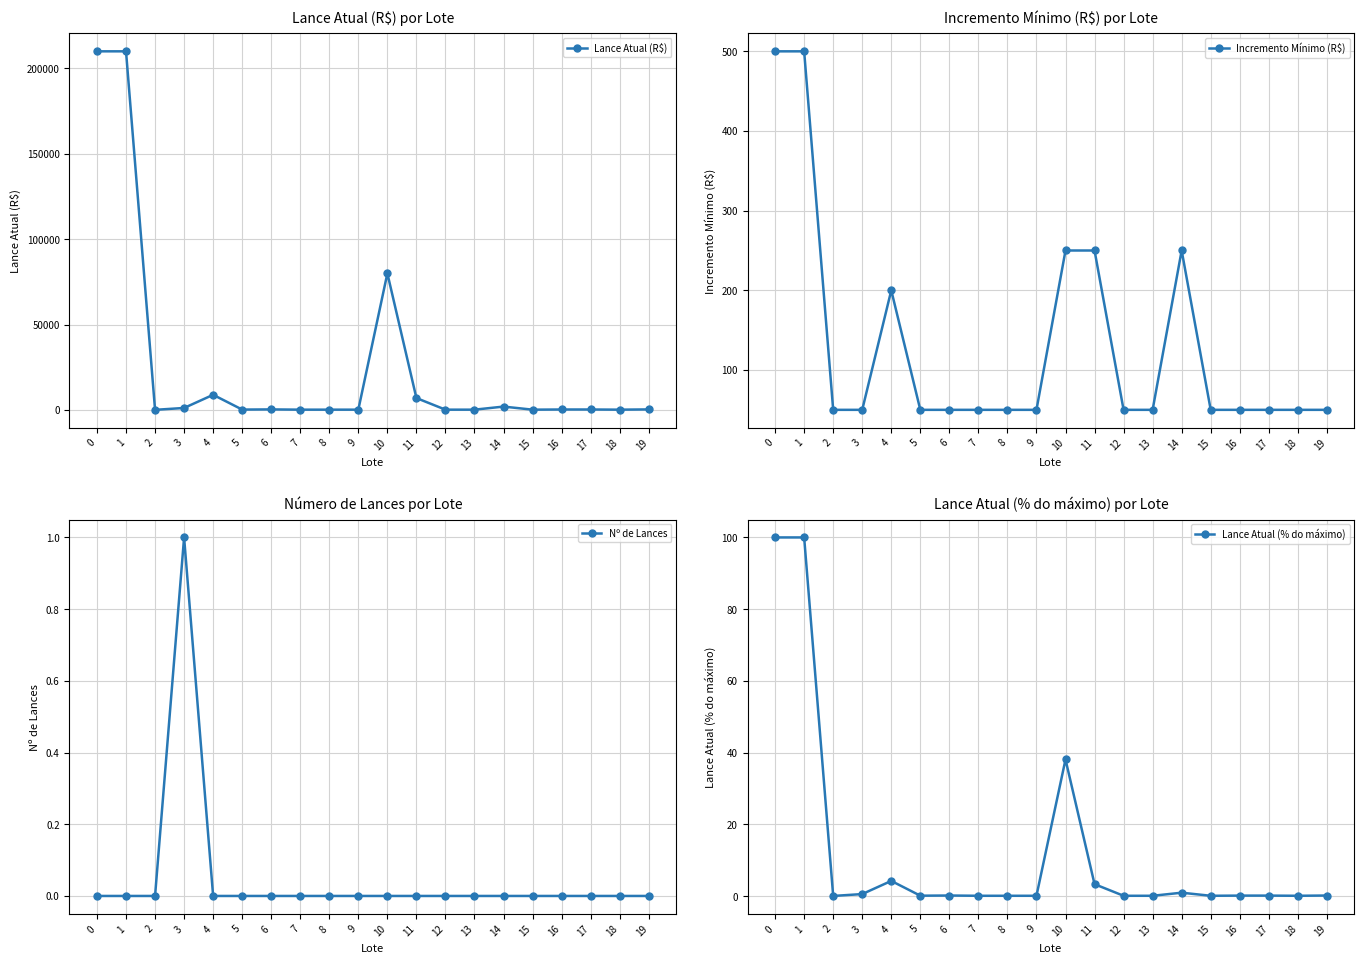

At which label is Lance Atual (% do máximo) closest to 50?

10